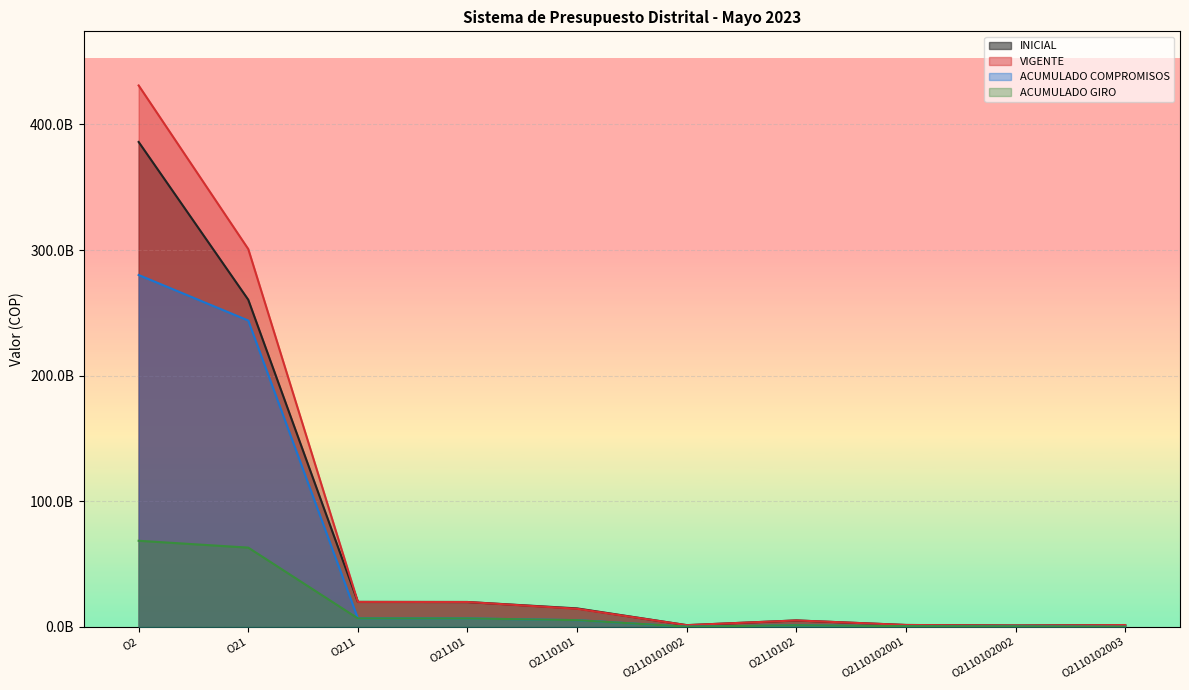

Reading right to left, extract all data points from this chart.

INICIAL: O2110102003=1363075000	O2110102002=994006000	O2110102001=1403267000	O2110102=5032261000	O2110101002=1266743000	O2110101=14600914000	O21101=19705073000	O211=19778069000	O21=260415469000	O2=386066345000
VIGENTE: O2110102003=1363075000	O2110102002=994006000	O2110102001=1403267000	O2110102=5032261000	O2110101002=1266743000	O2110101=14308725442	O21101=19705073000	O211=19778069000	O21=300780469000	O2=431066345000
ACUMULADO COMPROMISOS: O2110102003=15412680	O2110102002=314866708	O2110102001=444187160	O2110102=1173924920	O2110101002=54359356	O2110101=5242300595	O21101=6636495507	O211=6660178945	O21=243865073085	O2=280118542155
ACUMULADO GIRO: O2110102003=15412680	O2110102002=310264072	O2110102001=437743400	O2110102=1159373152	O2110101002=54359356	O2110101=5242300595	O21101=6621943739	O211=6645627177	O21=63008772319	O2=68463497341